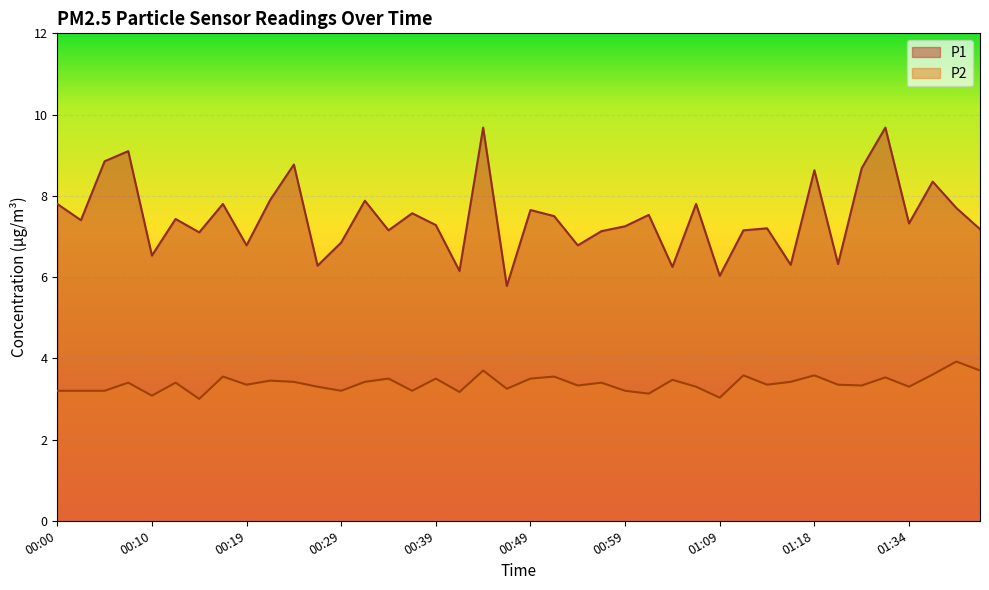

Where is P1 nearest to the value 7?

00:15